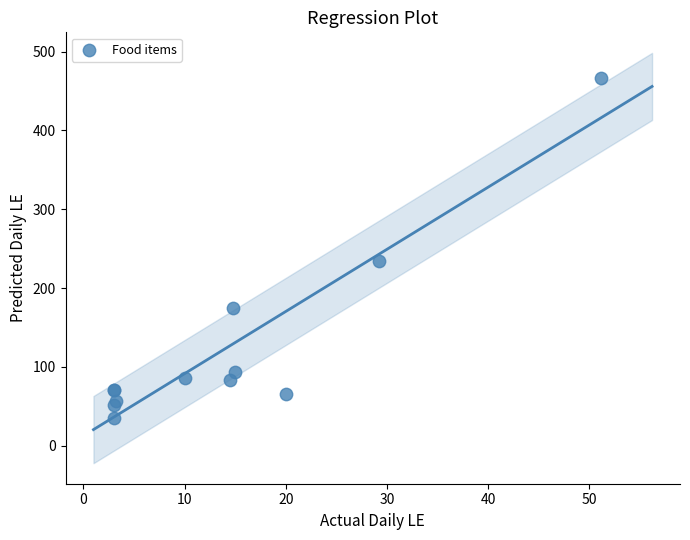

What Y value in the scatter plot is closest to 250?

234.8